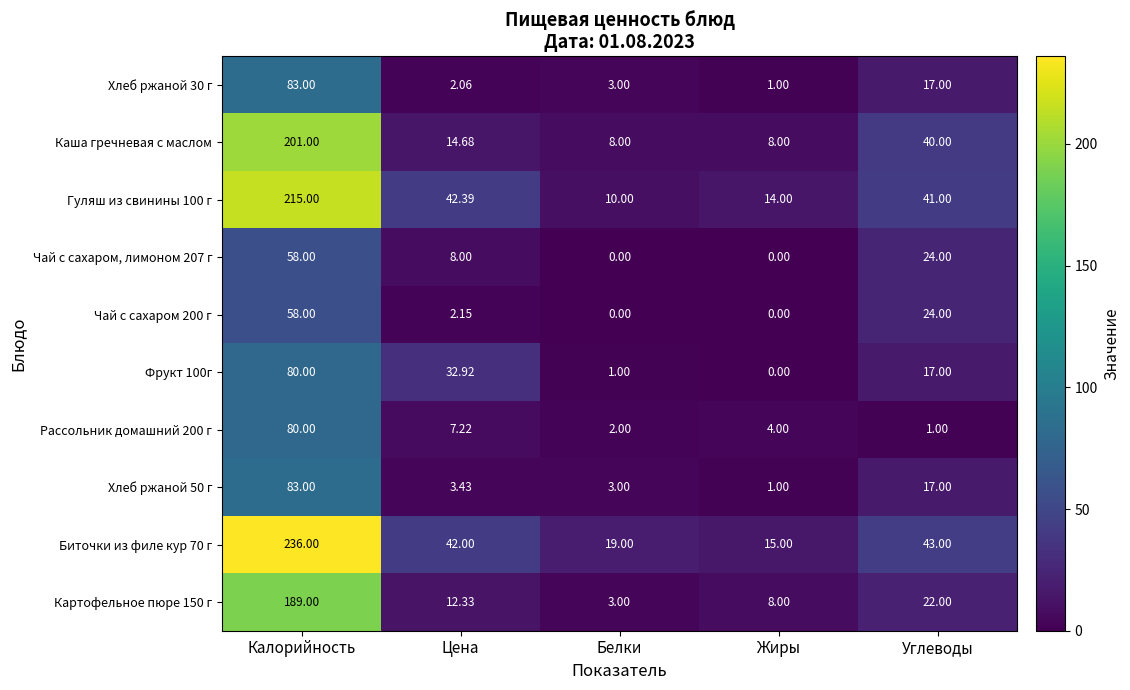

At which label is Рассольник домашний 200 г closest to 40?

Цена